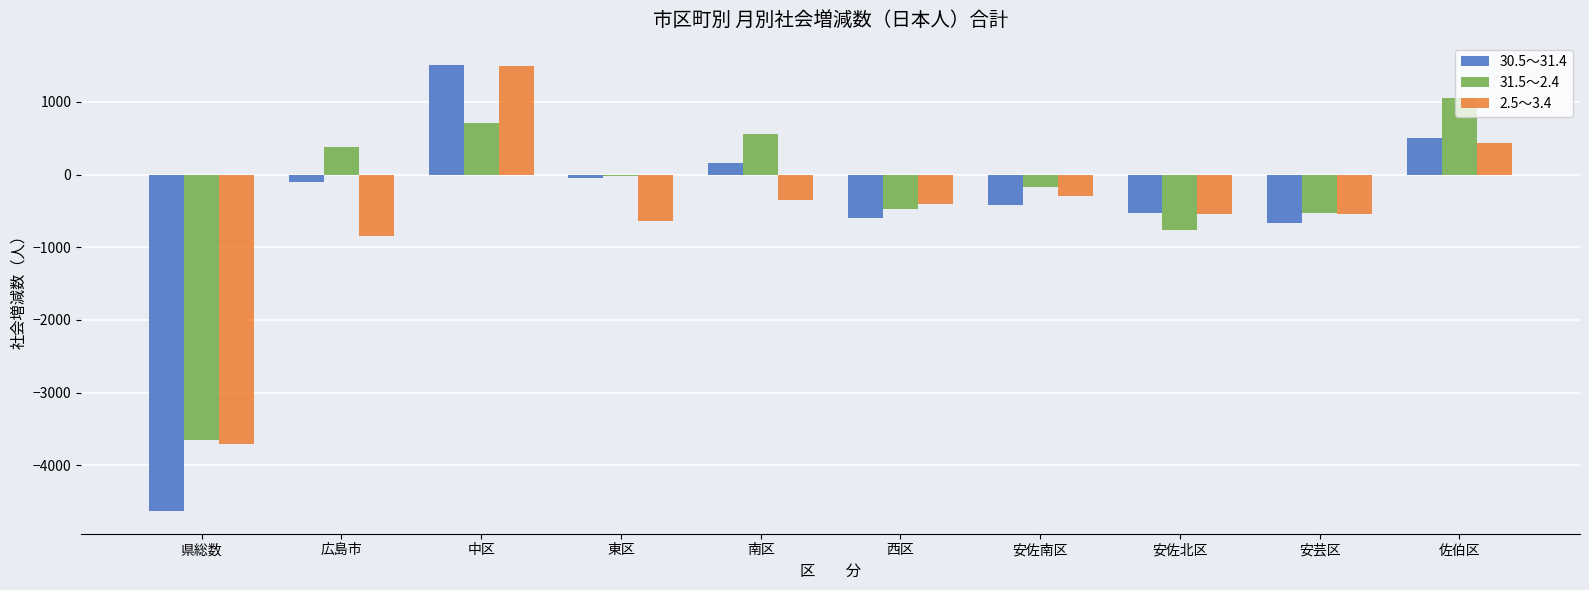

How many values in the 31.5～2.4 series exceed -15?

4